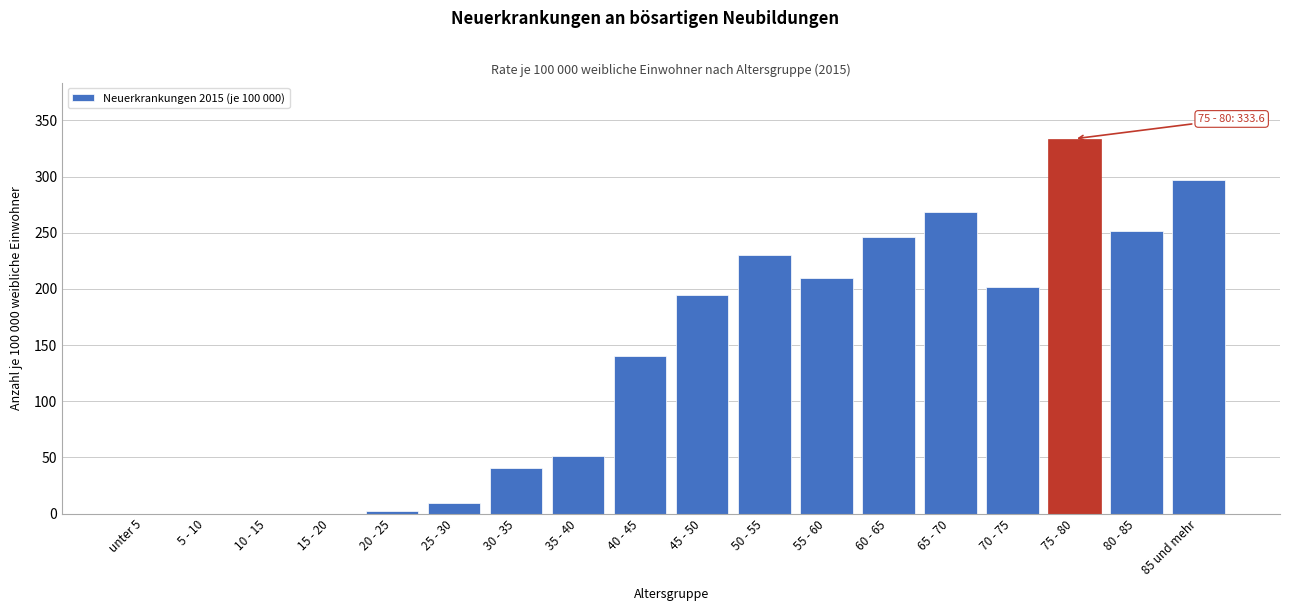

Reading left to right, transcribe all the data shown in this chart.

unter 5=0.0	5 - 10=0.0	10 - 15=0.0	15 - 20=0.0	20 - 25=2.4	25 - 30=9.5	30 - 35=40.9	35 - 40=51.4	40 - 45=140.3	45 - 50=194.3	50 - 55=230.0	55 - 60=209.3	60 - 65=246.3	65 - 70=268.8	70 - 75=201.6	75 - 80=333.6	80 - 85=251.3	85 und mehr=297.2